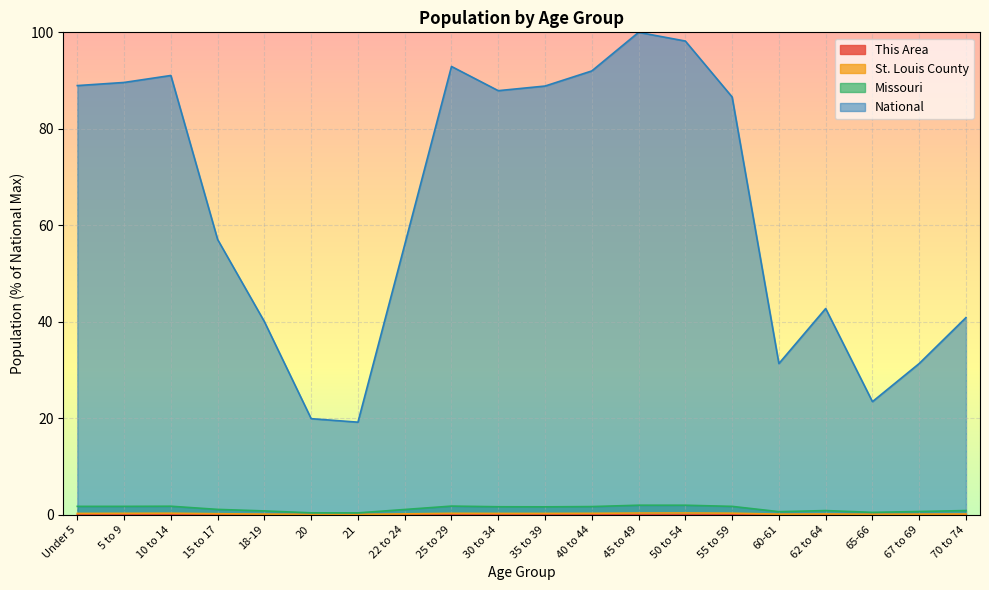

Is the value of This Area at 60-61 greater than the value of National at 10 to 14?

No